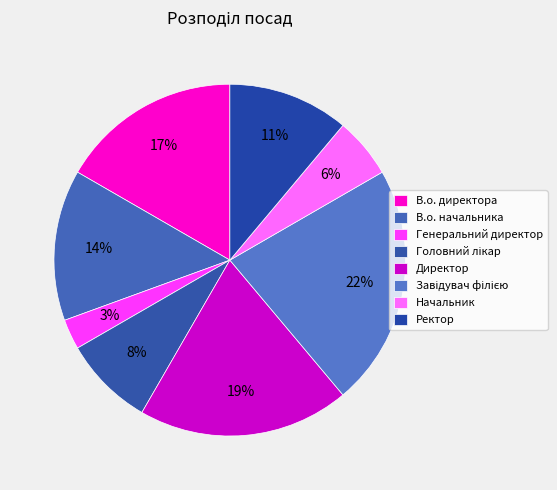

To the nearest percent, what portion does Ректор represent?

11%